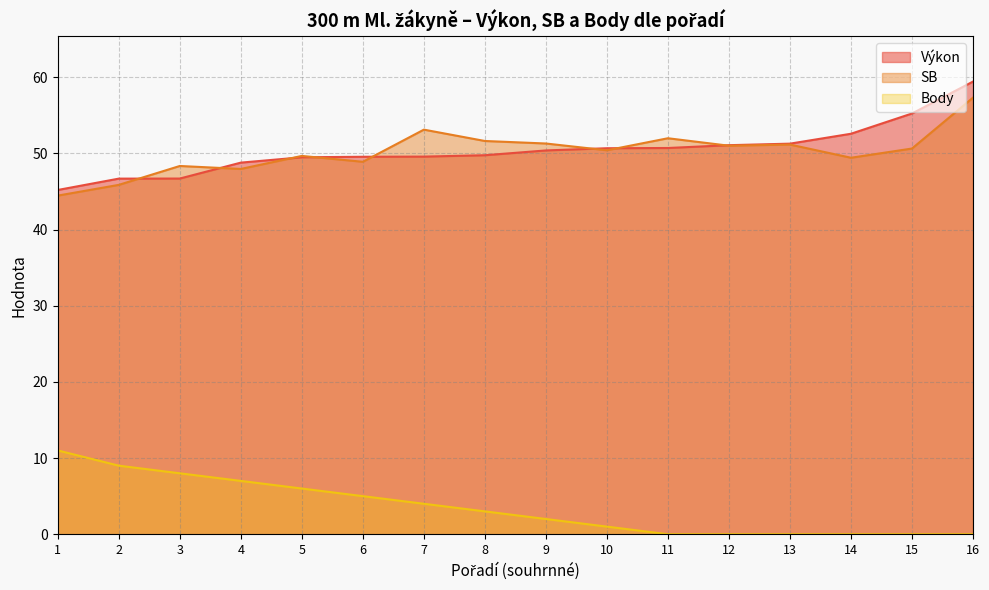

True or false: SB has more than 1 interior local peaks.

True